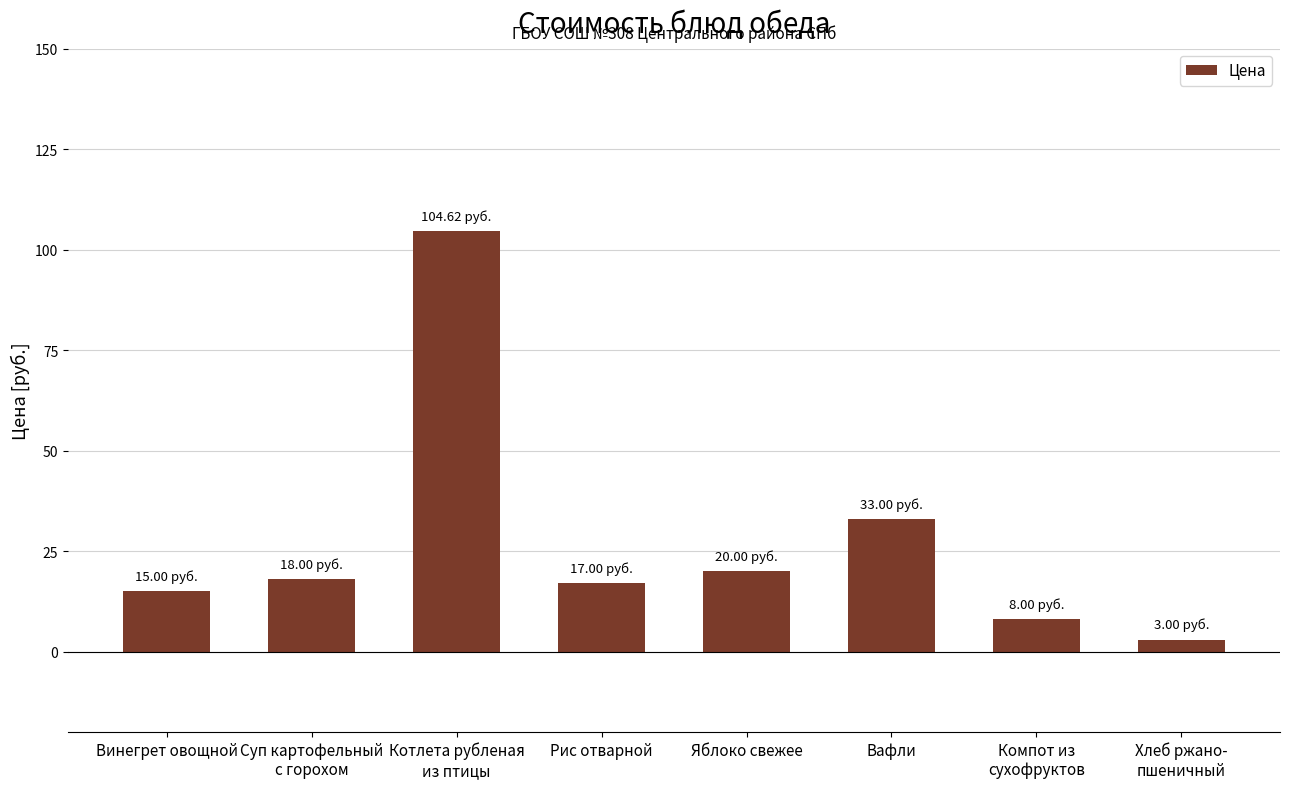

The chart shows a value of 6.6 at Винегрет овощной. True or false?

False